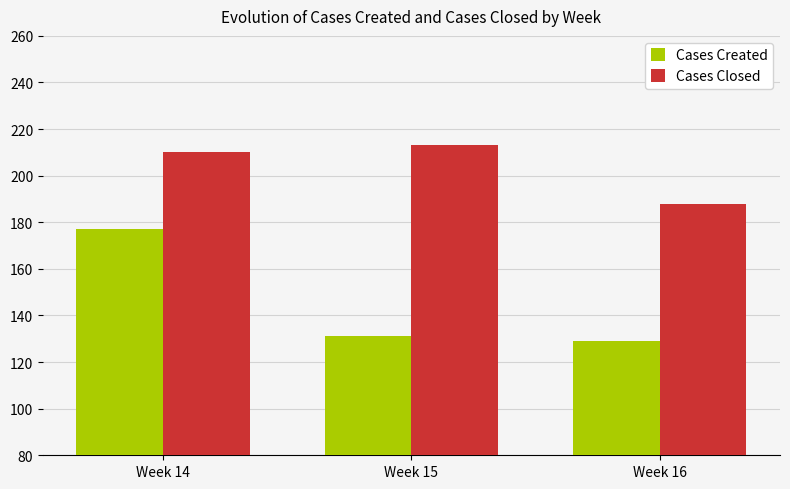

What is the average value of the Cases Created series?

146